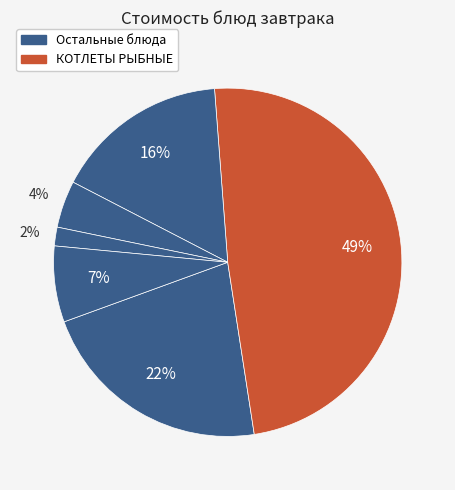

How many slices are in this pie chart?

6